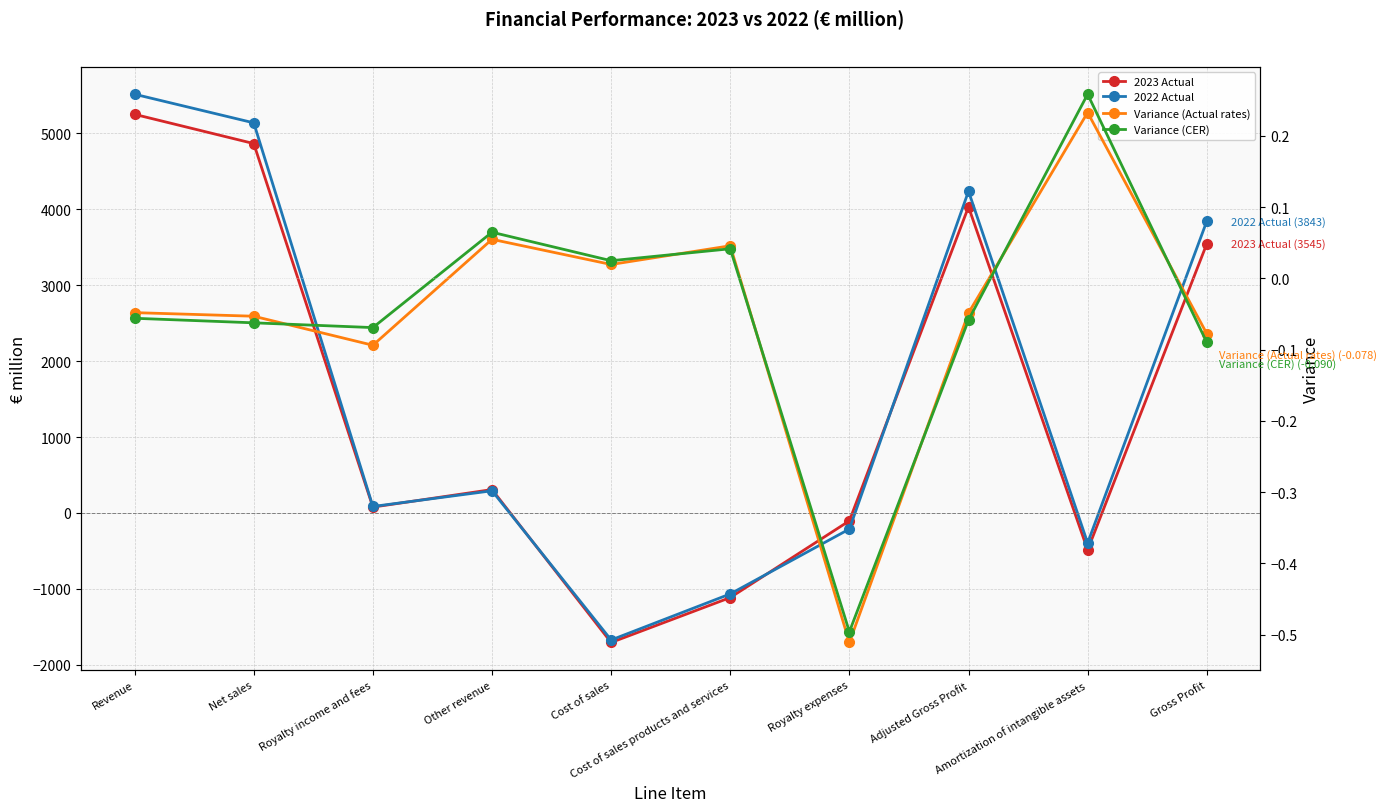

How many lines are shown in the chart?

4